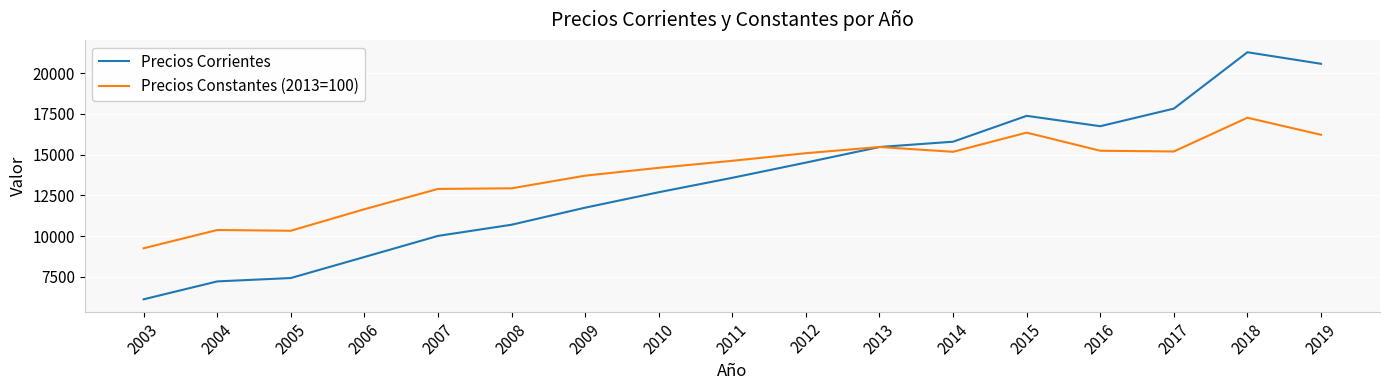

What are all the series names shown in the legend?

Precios Corrientes, Precios Constantes (2013=100)